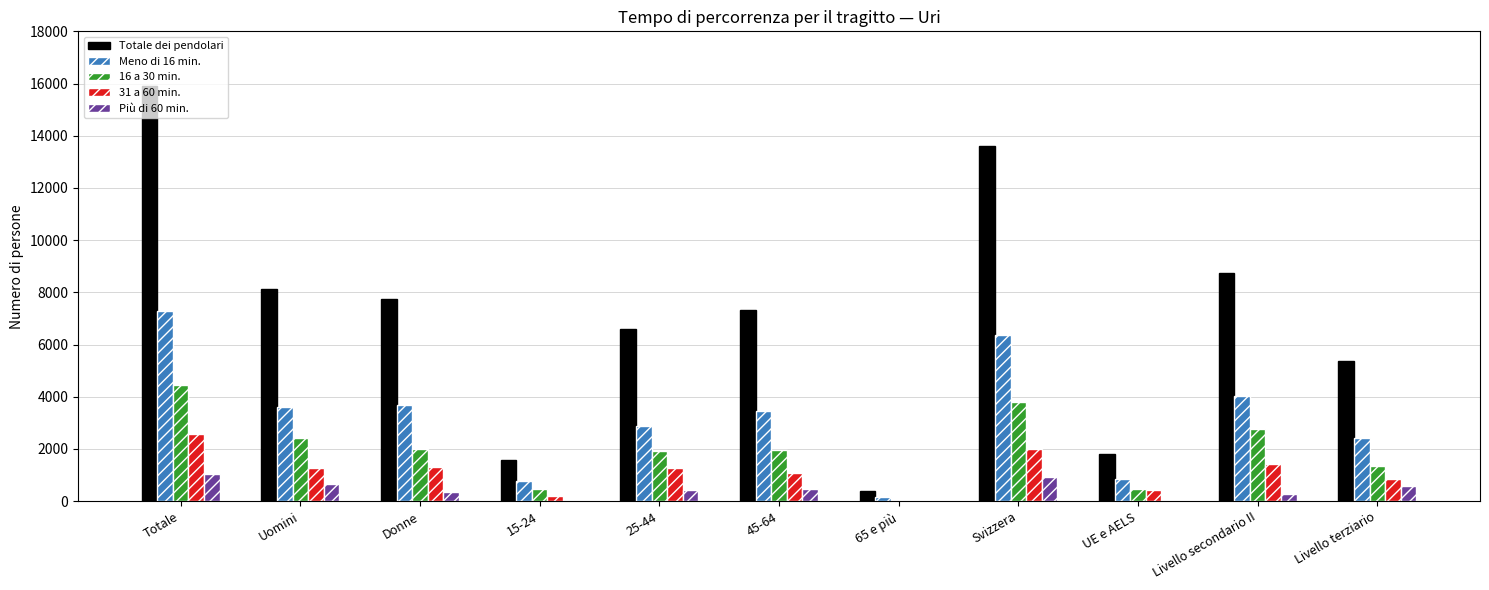

What is the sum of all Più di 60 min. values?

4710.2